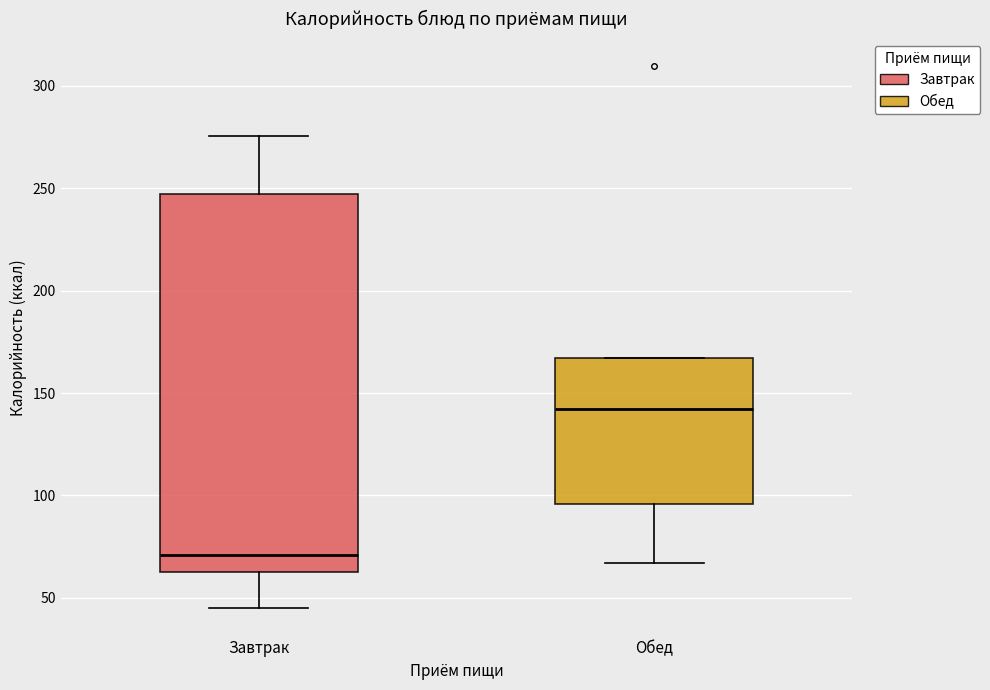

Comparing the boxes themselves (not the whiskers), which one is the tallest?

Завтрак